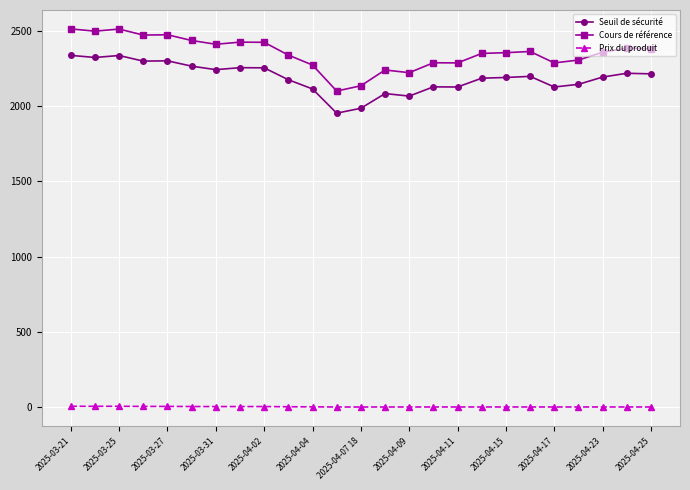

What is the difference between the second highest and second lowest values in the Cours de référence series?

377.0